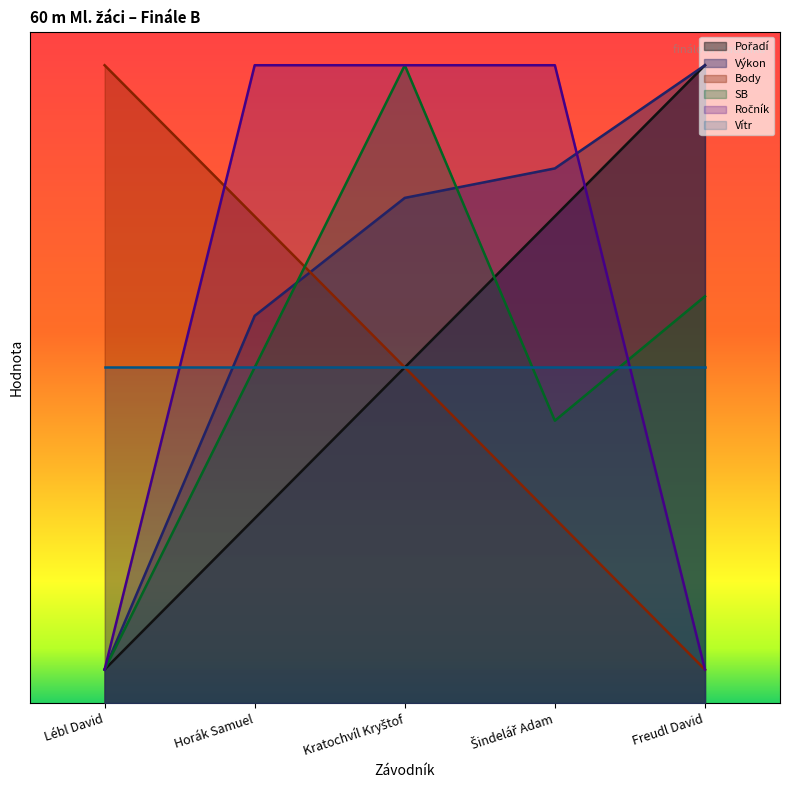

What is the maximum value shown in the chart?

9.5